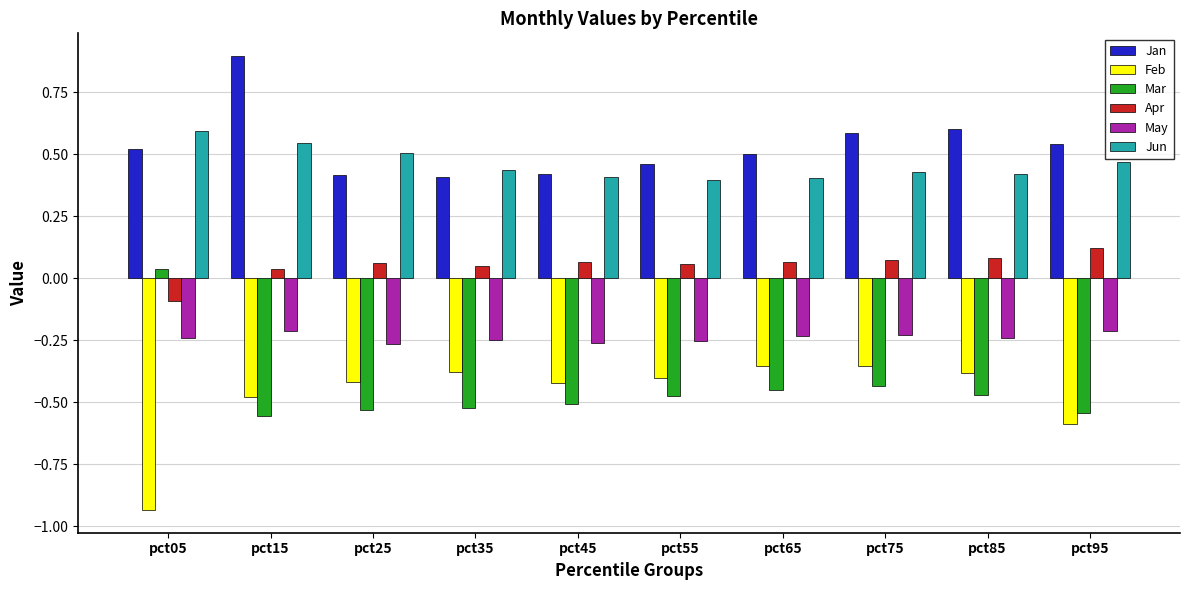

At pct05, list the series in order from largest to smallest.

Jun, Jan, Mar, Apr, May, Feb